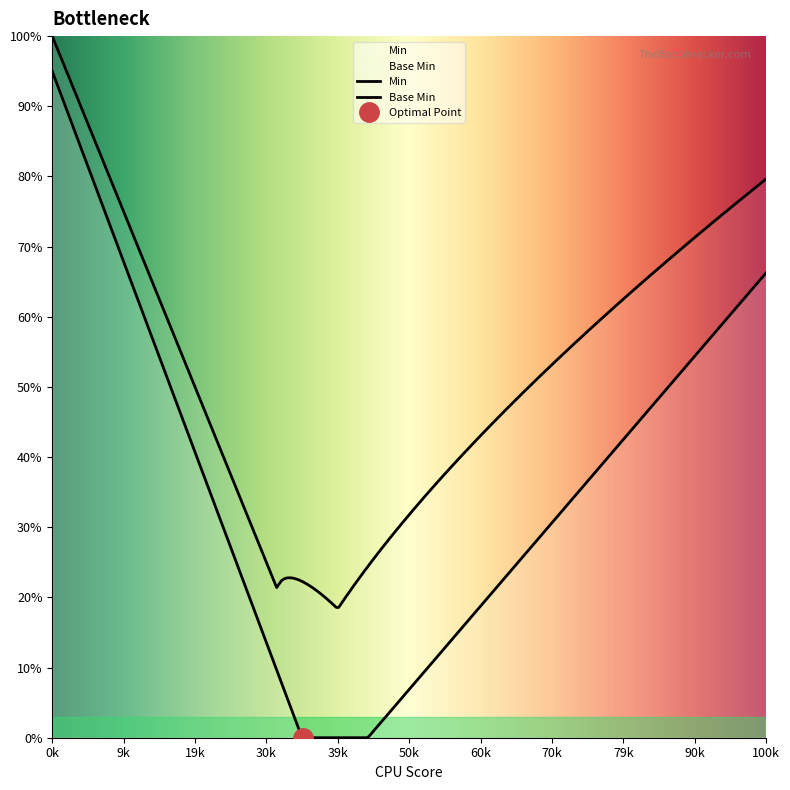

True or false: Base Min and Min intersect in this chart.

False